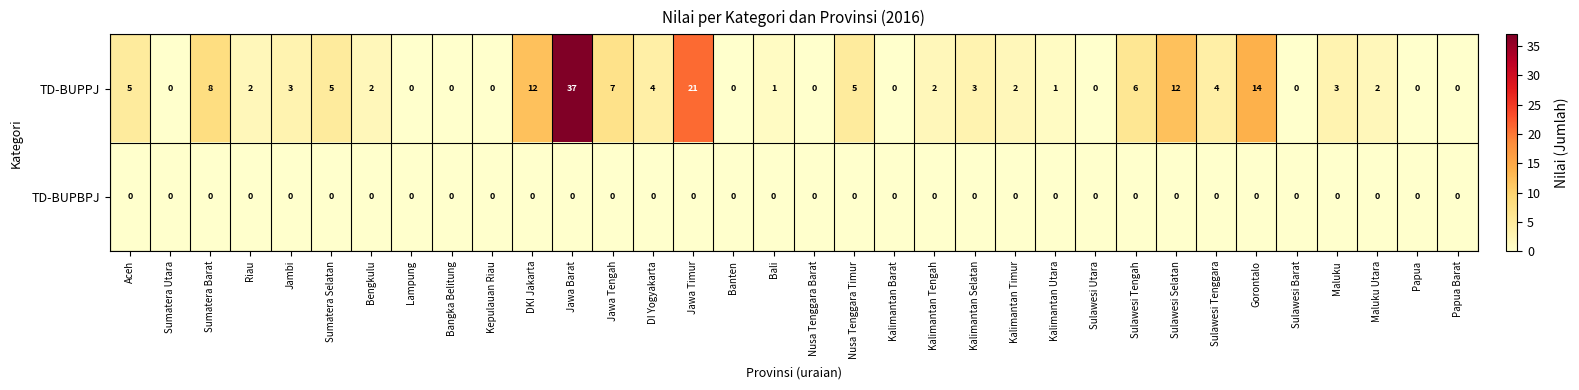

Which series changed the most between Jambi and Banten?

TD-BUPPJ